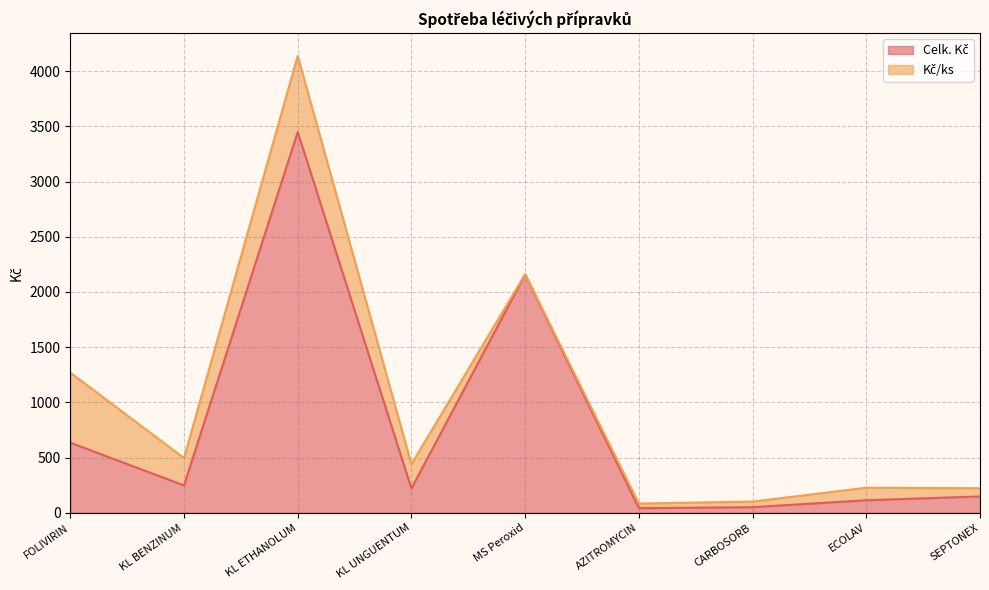

Rank the categories by value from highest to lowest.

KL ETHANOLUM, MS Peroxid, FOLIVIRIN, KL BENZINUM, KL UNGUENTUM, SEPTONEX, ECOLAV, CARBOSORB, AZITROMYCIN